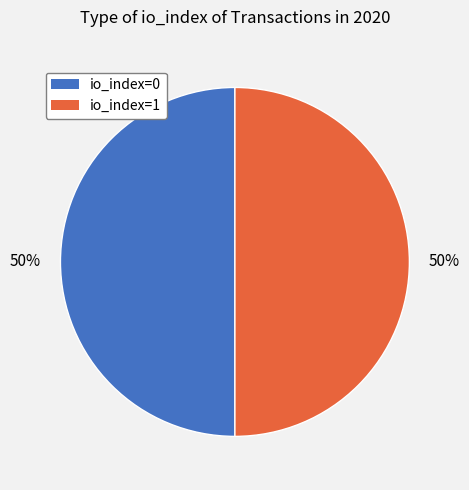

Combined, do io_index=0 and io_index=1 account for over 50%?

Yes